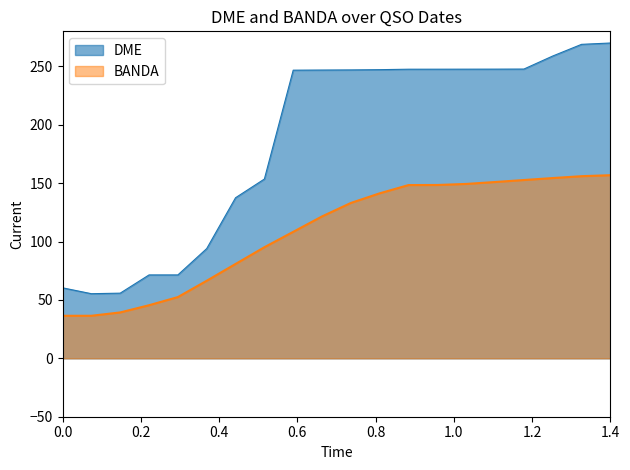

What is the sum of all values?

3723.0